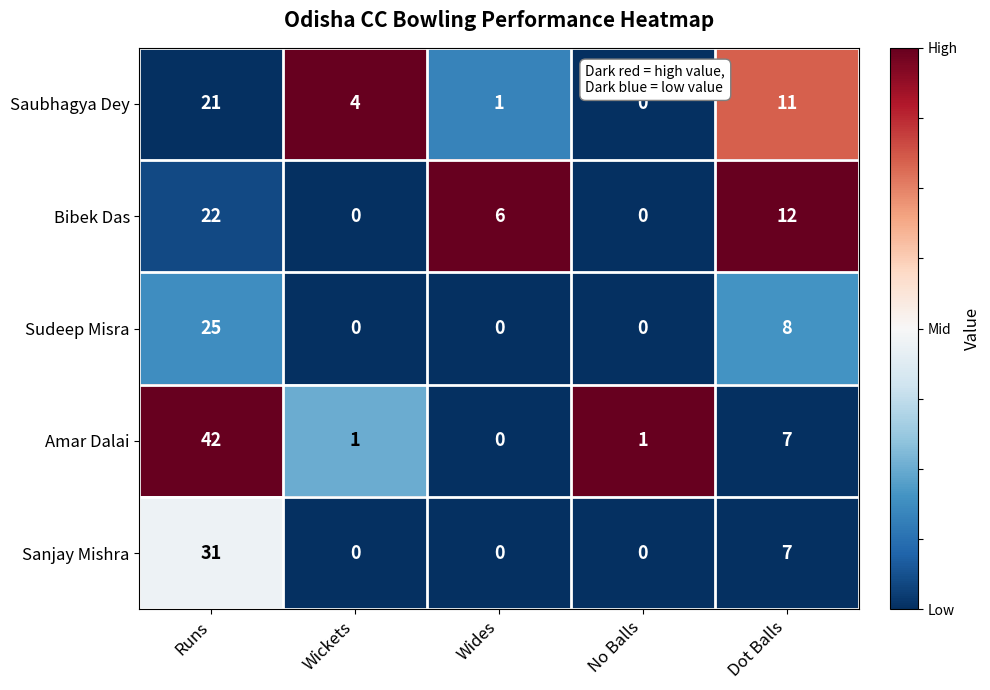

Which series has the largest range (max minus min)?

Amar Dalai